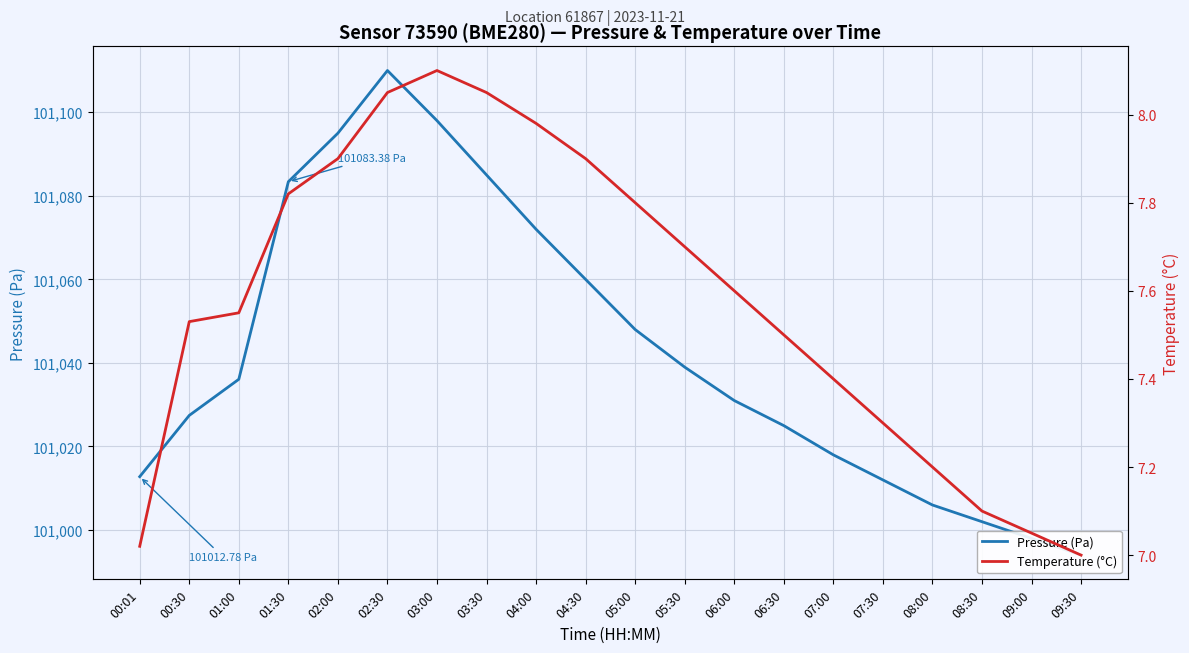

Rank the series by their average value, from lowest to highest.

Temperature (°C), Pressure (Pa)